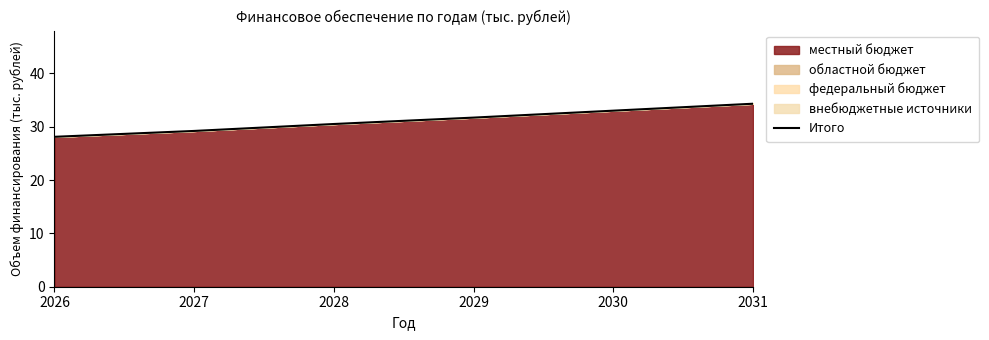

What is the value of the 5th point from the left?

33.0